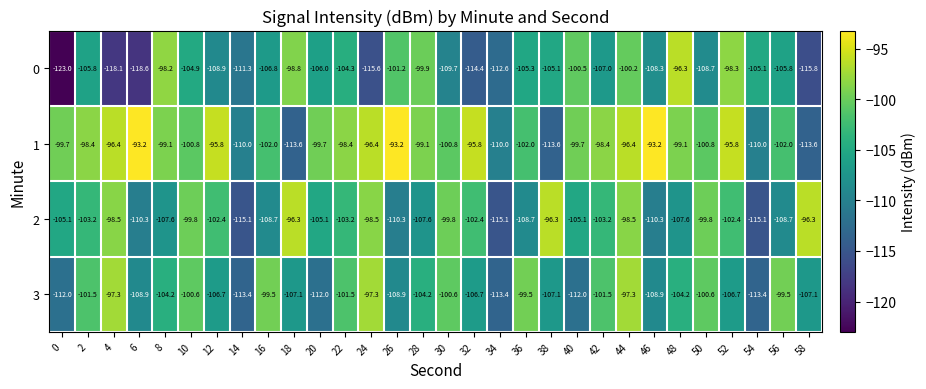

The 2 series shows -26.7 at 4. True or false?

False